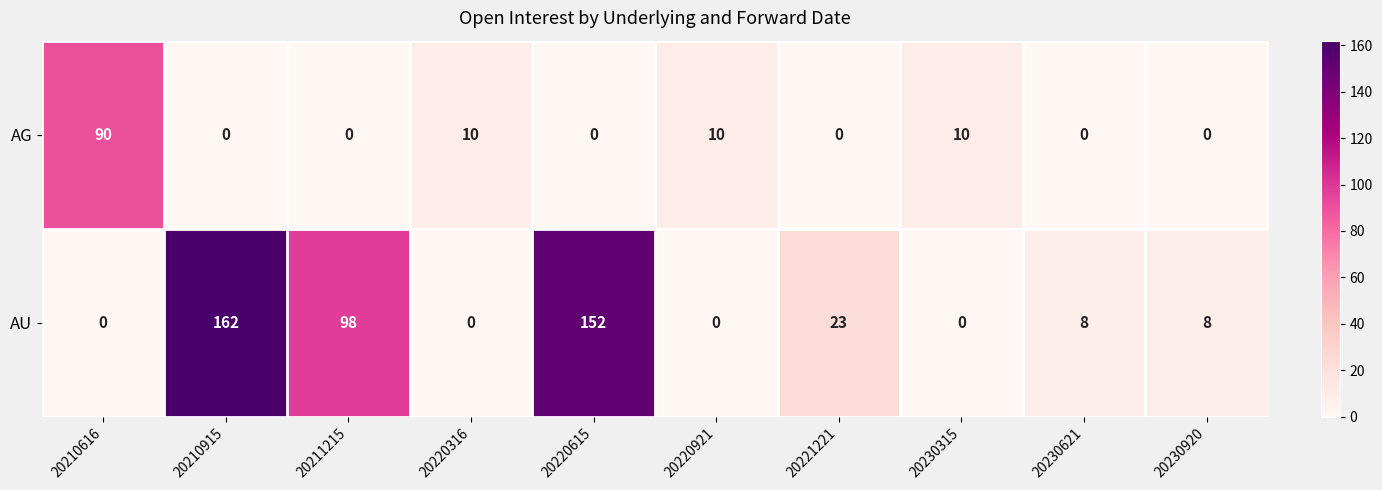

The value of AU at 20230315 is 0. True or false?

True